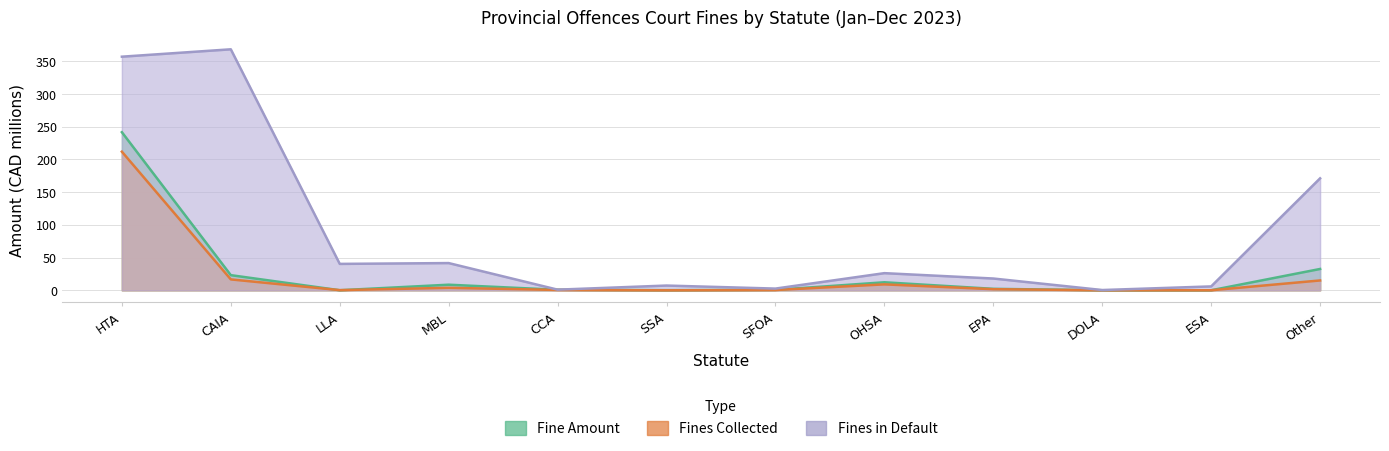

Where is the first local minimum for Fine Amount?

LLA